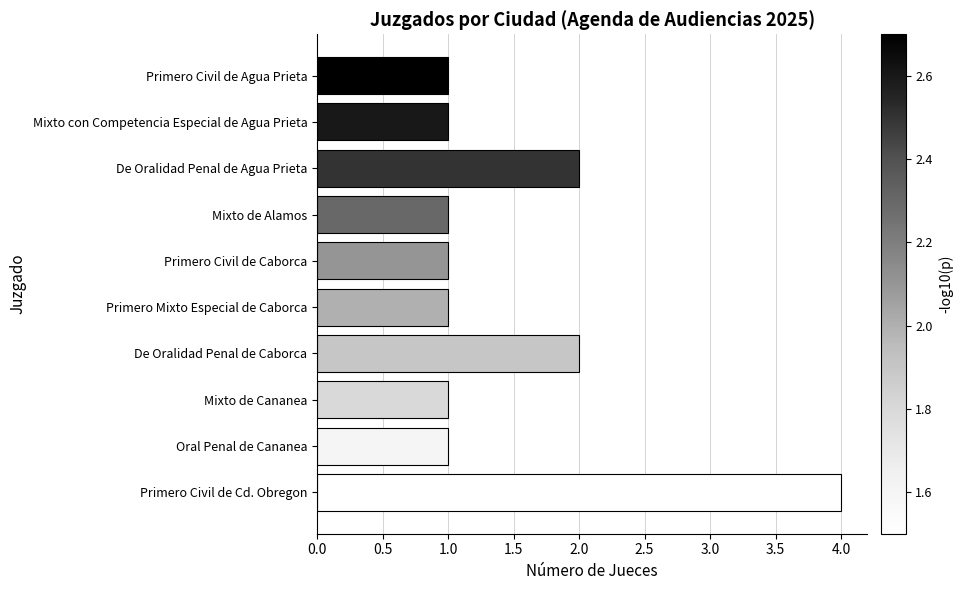

Reading bottom to top, list all the values displayed in this chart.

4	1	1	2	1	1	1	2	1	1